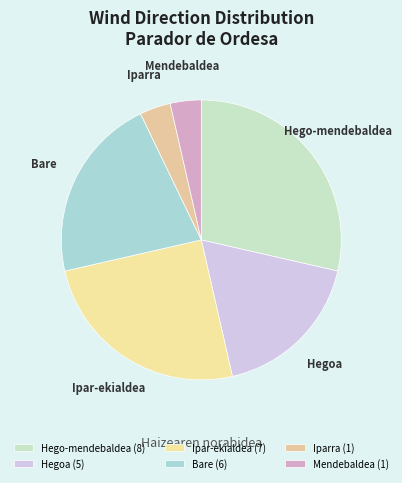

The Hegoa slice represents 25% of the pie. True or false?

False